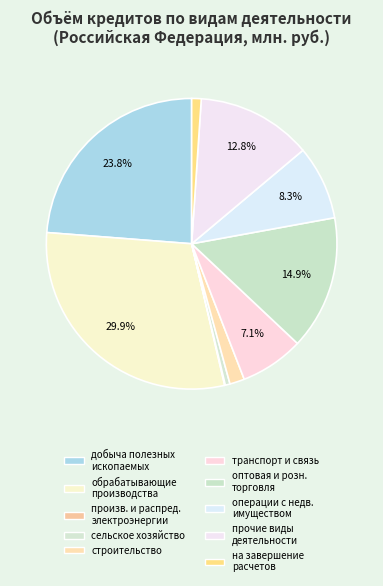

Which category has the smallest portion of the pie?

производство и распределение электроэнергии